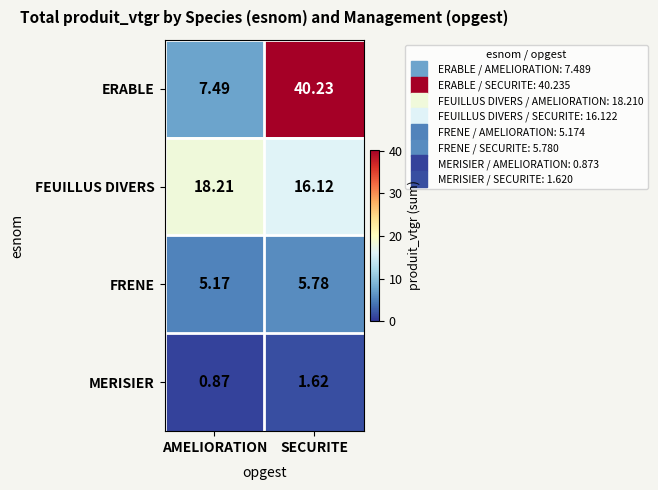

Between AMELIORATION and SECURITE, which series saw the biggest shift?

ERABLE